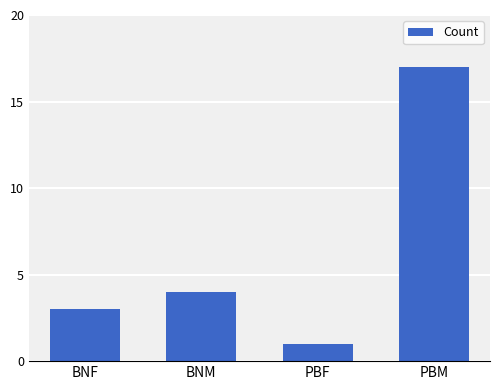

How many bars are there in total?

4